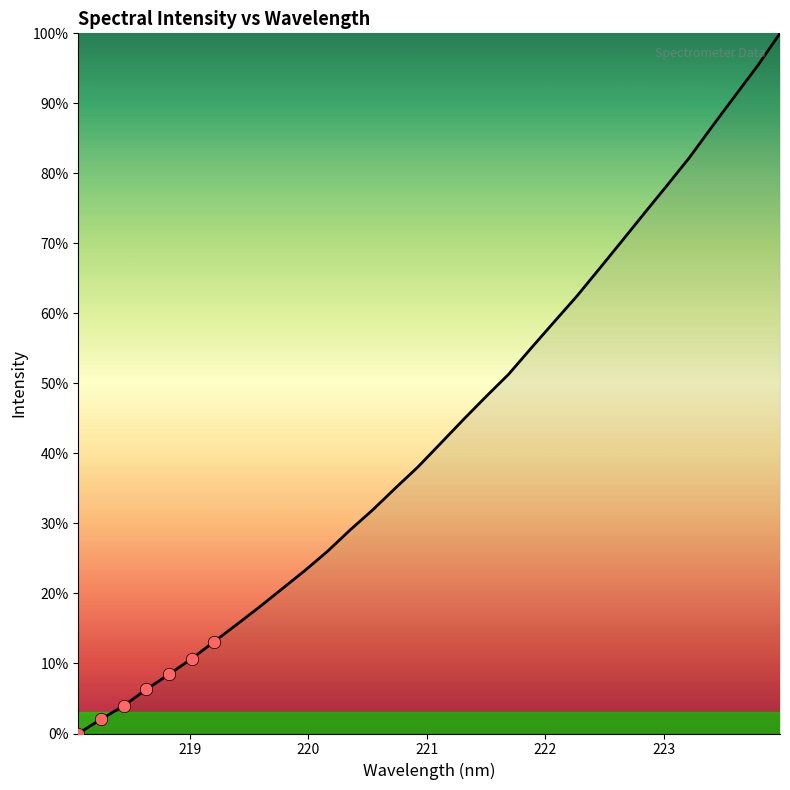

What is the maximum value shown in the chart?

100.0